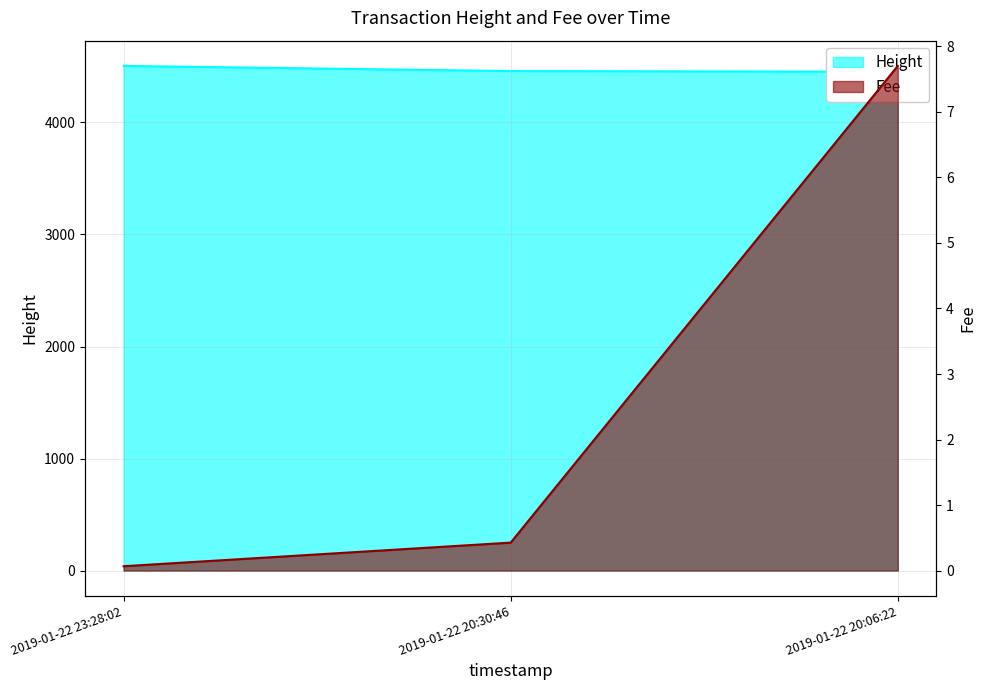

Count the Height values in the range 4453 to 4505.

3